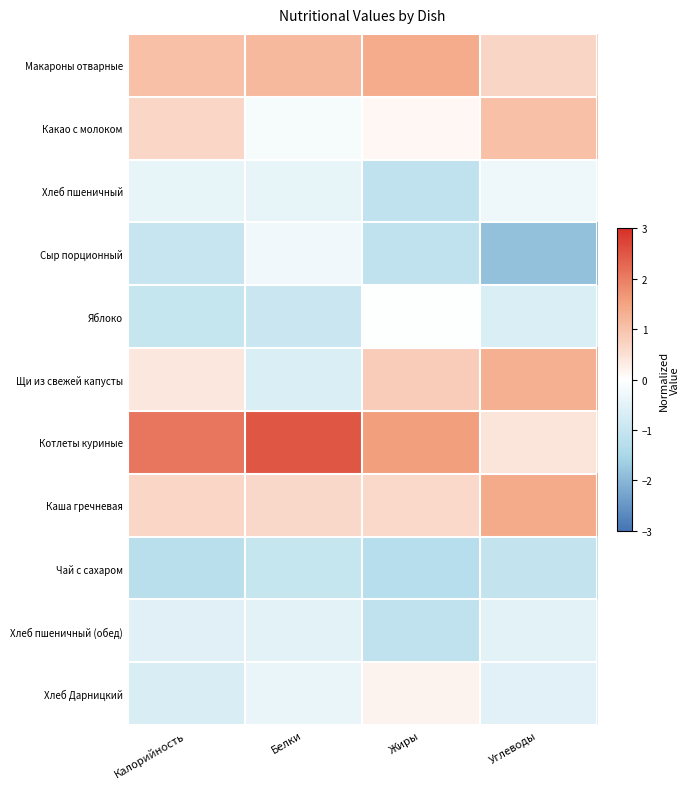

Reading left to right, what are all the values shown in this chart?

Макароны отварные: Калорийность=1.1	Белки=1.2	Жиры=1.4	Углеводы=0.7
Какао с молоком: Калорийность=0.7	Белки=-0.2	Жиры=0.1	Углеводы=1.0
Хлеб пшеничный: Калорийность=-0.4	Белки=-0.4	Жиры=-1.1	Углеводы=-0.3
Сыр порционный: Калорийность=-1.0	Белки=-0.2	Жиры=-1.1	Углеводы=-1.9
Яблоко: Калорийность=-1.0	Белки=-1.0	Жиры=-0.0	Углеводы=-0.7
Щи из свежей капусты: Калорийность=0.4	Белки=-0.7	Жиры=0.8	Углеводы=1.3
Котлеты куриные: Калорийность=2.1	Белки=2.5	Жиры=1.6	Углеводы=0.4
Каша гречневая: Калорийность=0.7	Белки=0.7	Жиры=0.6	Углеводы=1.4
Чай с сахаром: Калорийность=-1.2	Белки=-1.0	Жиры=-1.3	Углеводы=-1.1
Хлеб пшеничный (обед): Калорийность=-0.5	Белки=-0.5	Жиры=-1.1	Углеводы=-0.5
Хлеб Дарницкий: Калорийность=-0.7	Белки=-0.4	Жиры=0.2	Углеводы=-0.5